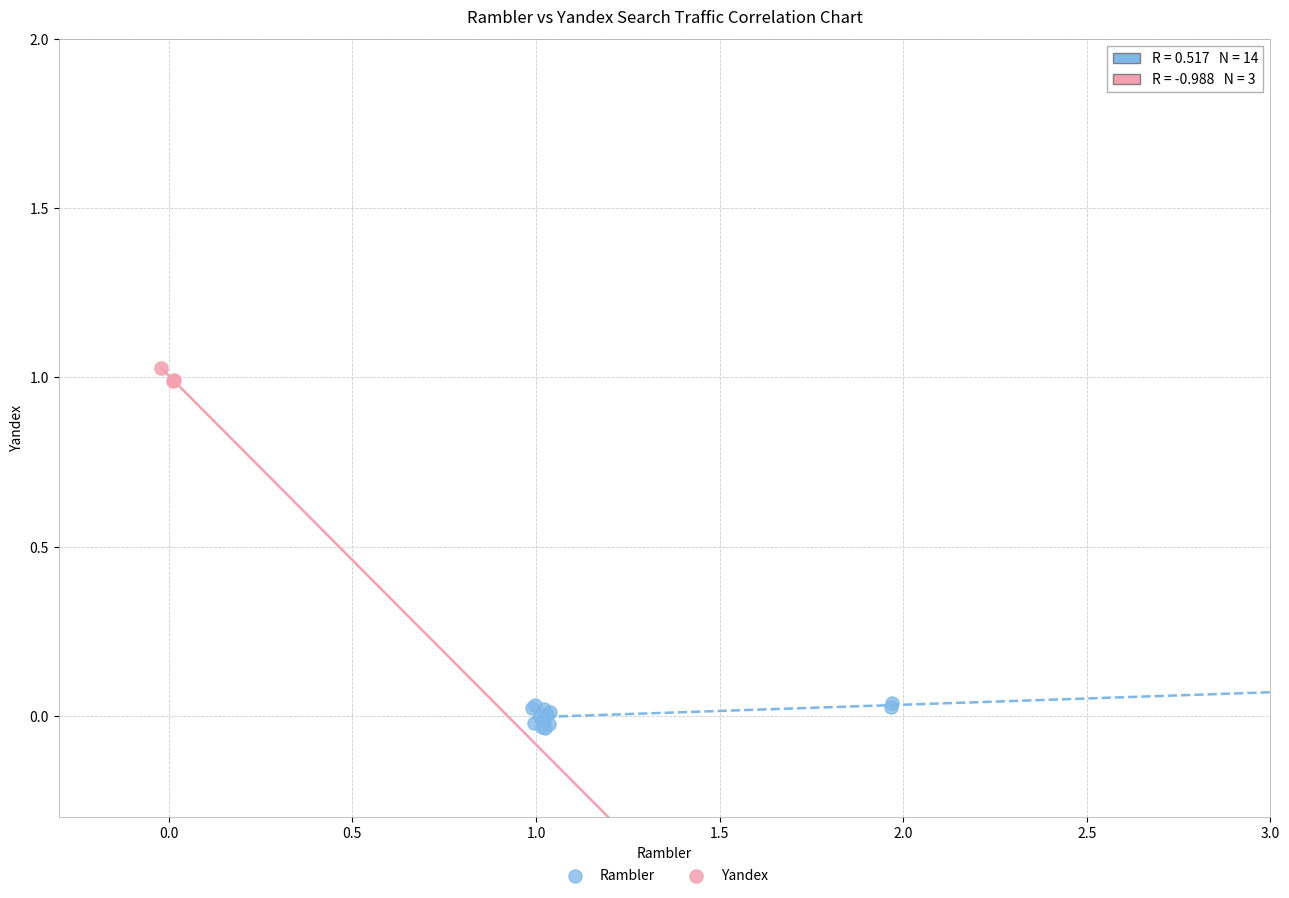

Which series reaches the minimum Y coordinate?

Rambler